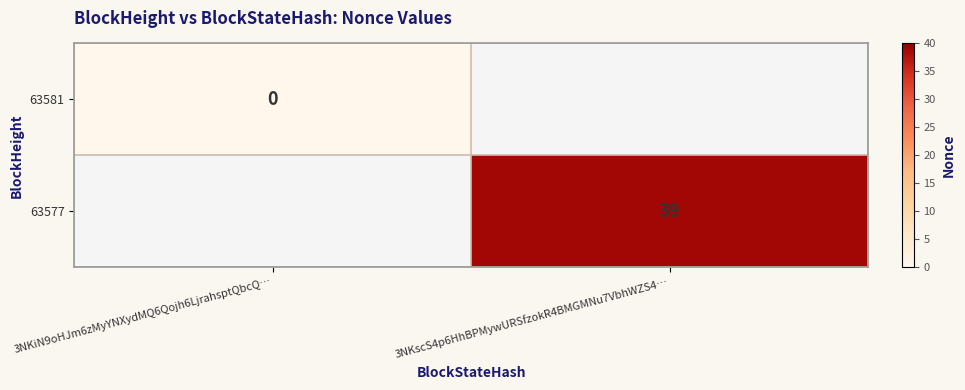

The value of 63577 at 3NKscS4p6HhBPMywURSfzokR4BMGMNu7VbhWZS4… is 39. True or false?

True